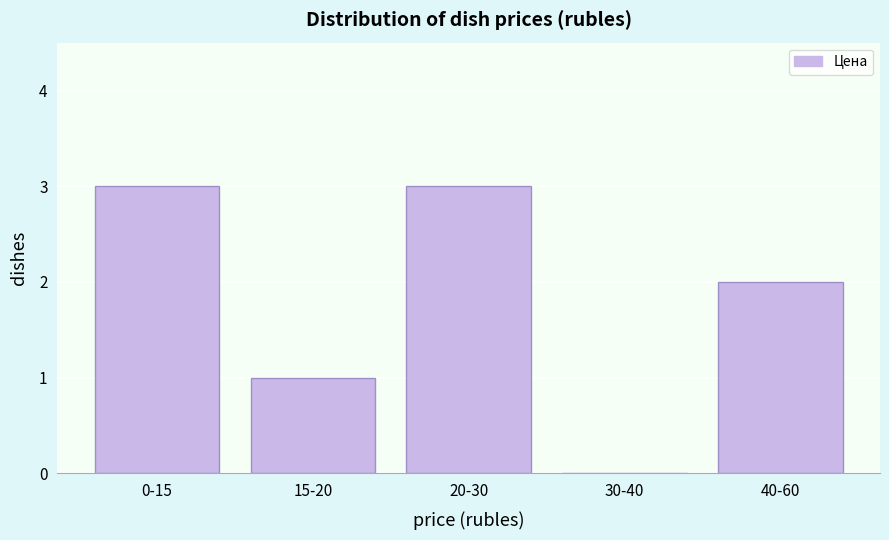

Reading left to right, transcribe all the data shown in this chart.

0-15=3	15-20=1	20-30=3	30-40=0	40-60=2